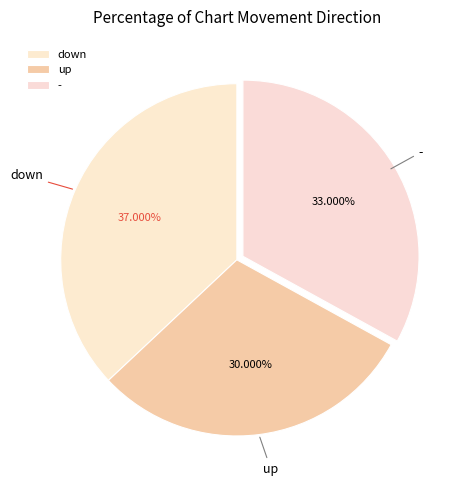

To the nearest percent, what is the average slice percentage?

33%